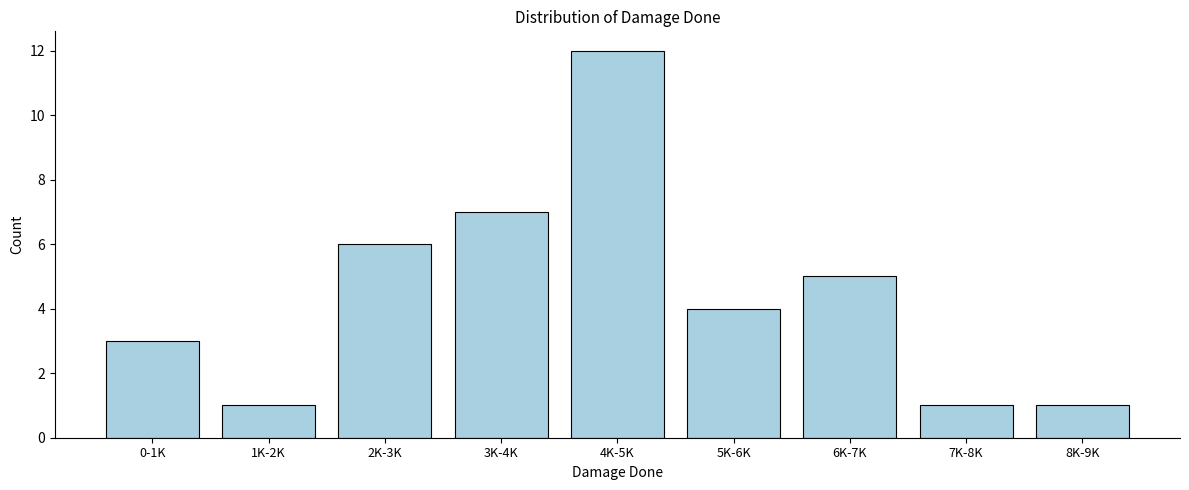

Reading left to right, extract all data points from this chart.

3	1	6	7	12	4	5	1	1